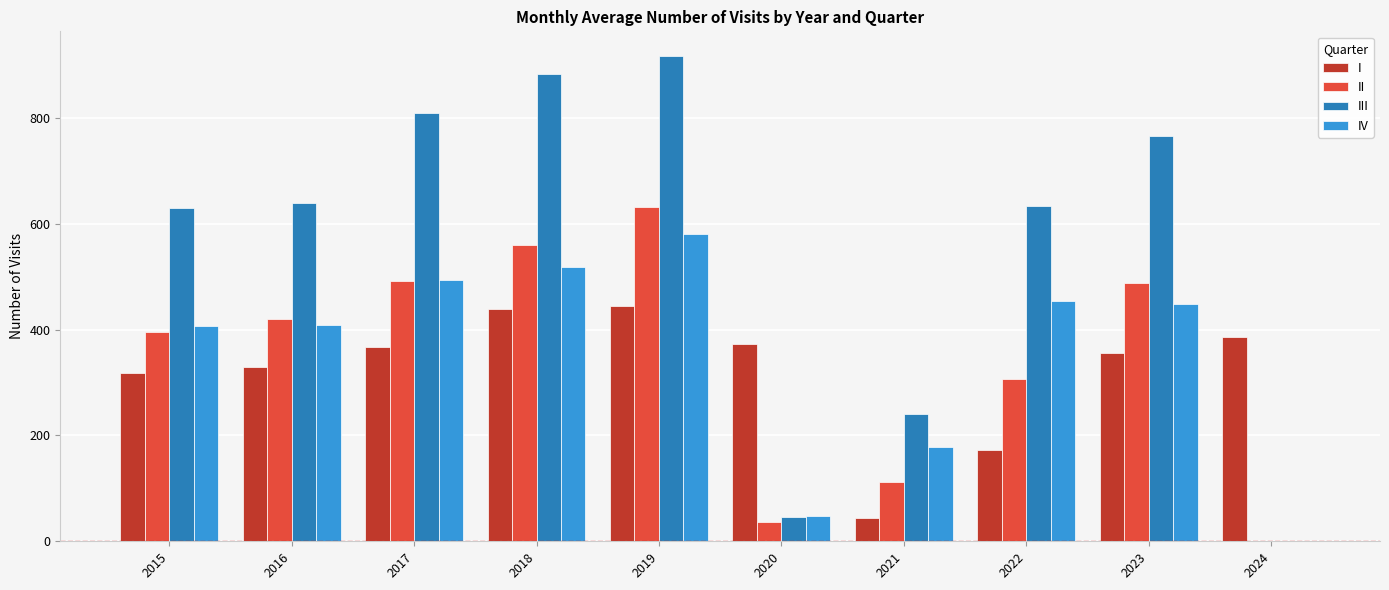

Are the bars grouped side by side (vs. stacked)?

Yes